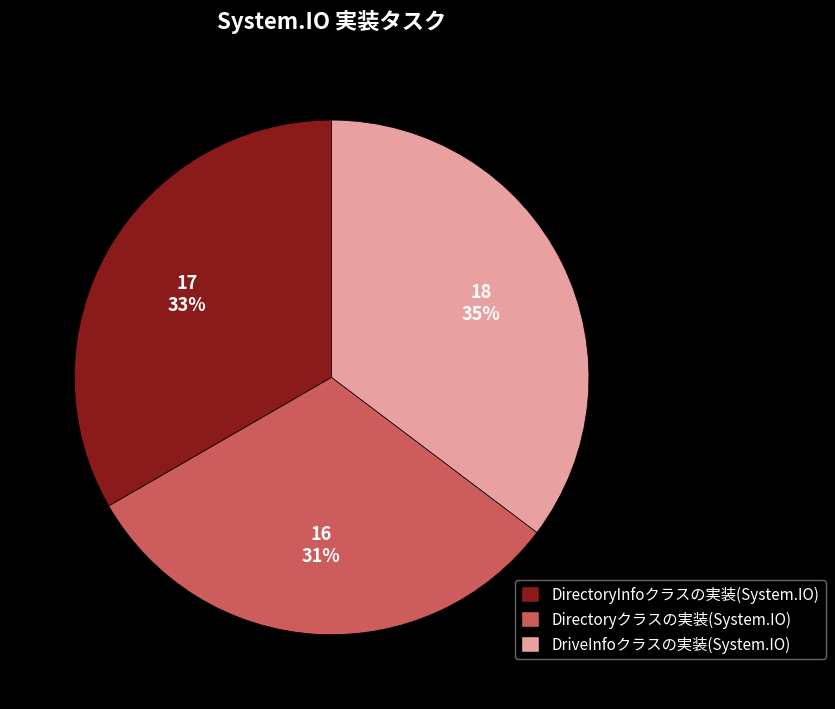

True or false: DriveInfoクラスの実装(System.IO) accounts for 28% of the total.

False